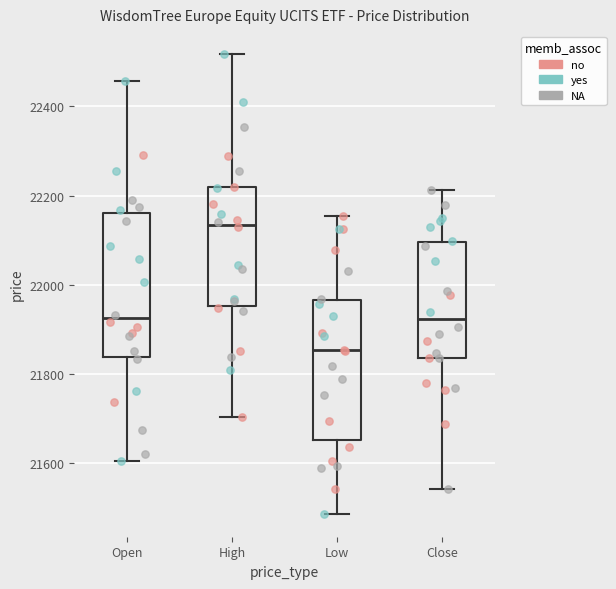

Reading left to right, transcribe this box plot: for each box, give where its median line is, the range the box spans, and where its two whiskers end, as read against the y-axis. The values are not printed on the chart, so give them approximately, as read against the axis.

Open: median 21920, box 21840 to 22160, whiskers 21600 to 22460
High: median 22140, box 21960 to 22220, whiskers 21700 to 22520
Low: median 21860, box 21660 to 21960, whiskers 21480 to 22160
Close: median 21920, box 21840 to 22100, whiskers 21540 to 22220